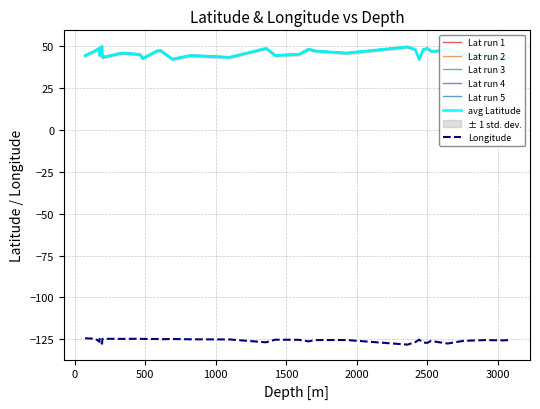

Between S047 and S079, which series saw the biggest shift?

Latitude